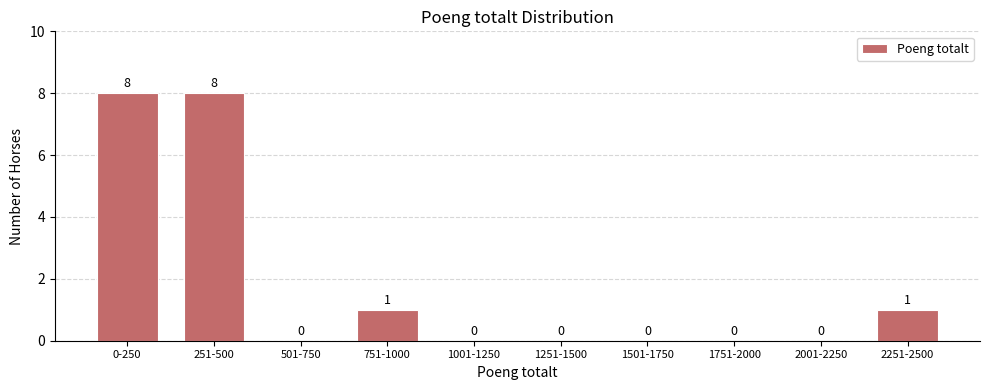

Reading left to right, what are all the values shown in this chart?

0-250=8	251-500=8	501-750=0	751-1000=1	1001-1250=0	1251-1500=0	1501-1750=0	1751-2000=0	2001-2250=0	2251-2500=1